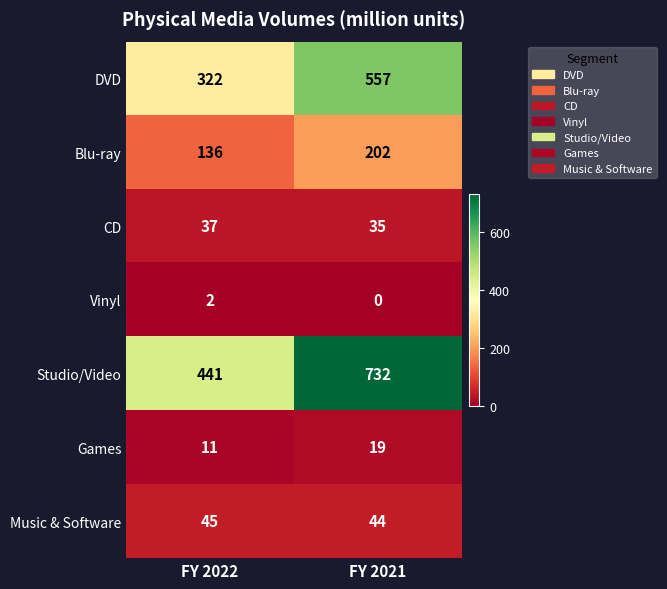

Which series has the largest total across all categories?

Studio/Video